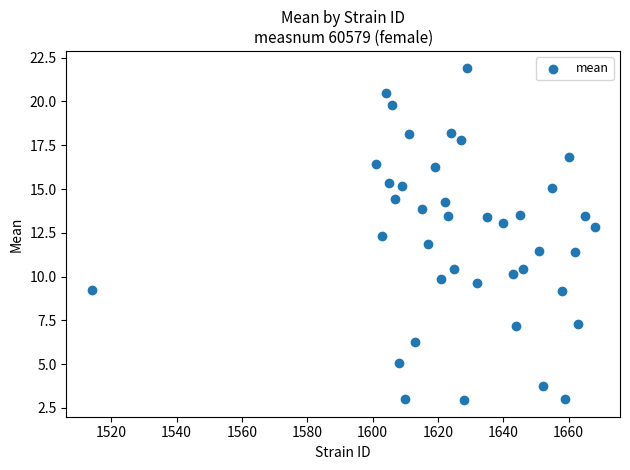

What is the range of X values (max minus min)?

154.0